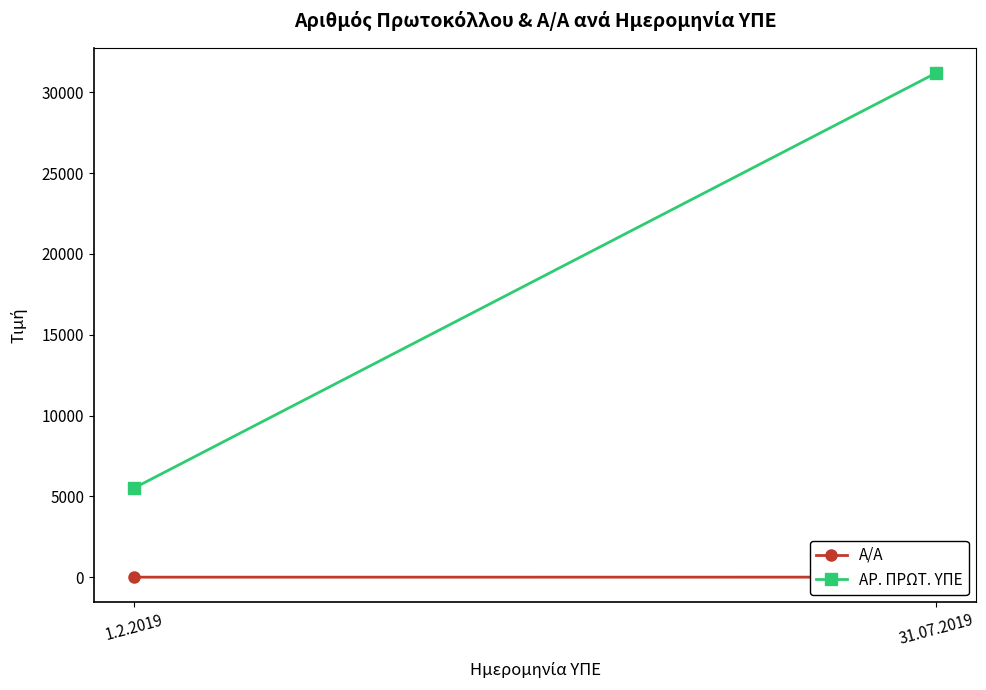

Between 1.2.2019 and 31.07.2019, which series saw the biggest shift?

ΑΡ. ΠΡΩΤ. ΥΠΕ